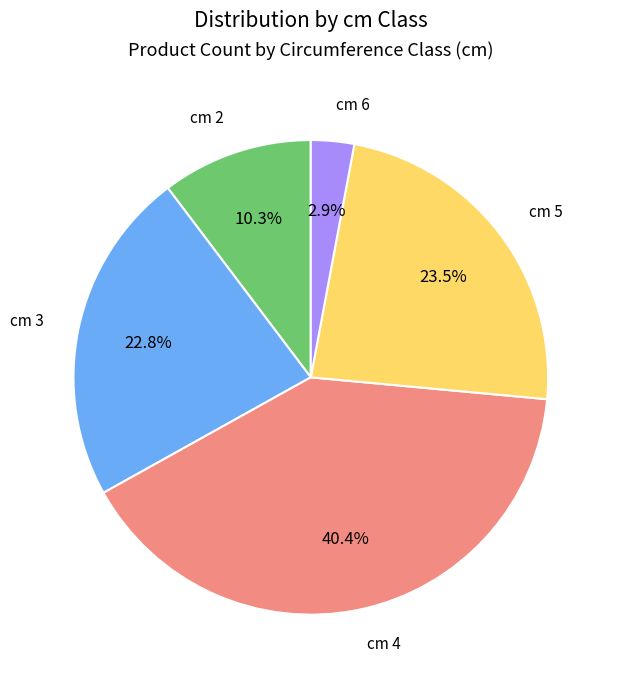

Does cm 4 account for over 50% of the chart?

No